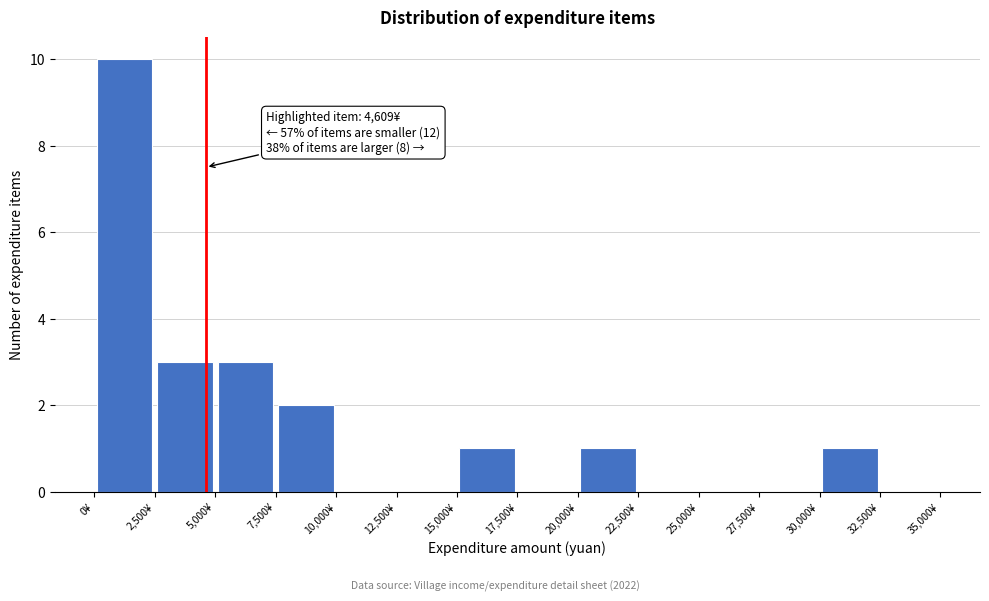

Over which range of the x-axis is the bar tallest?

0 to 2500